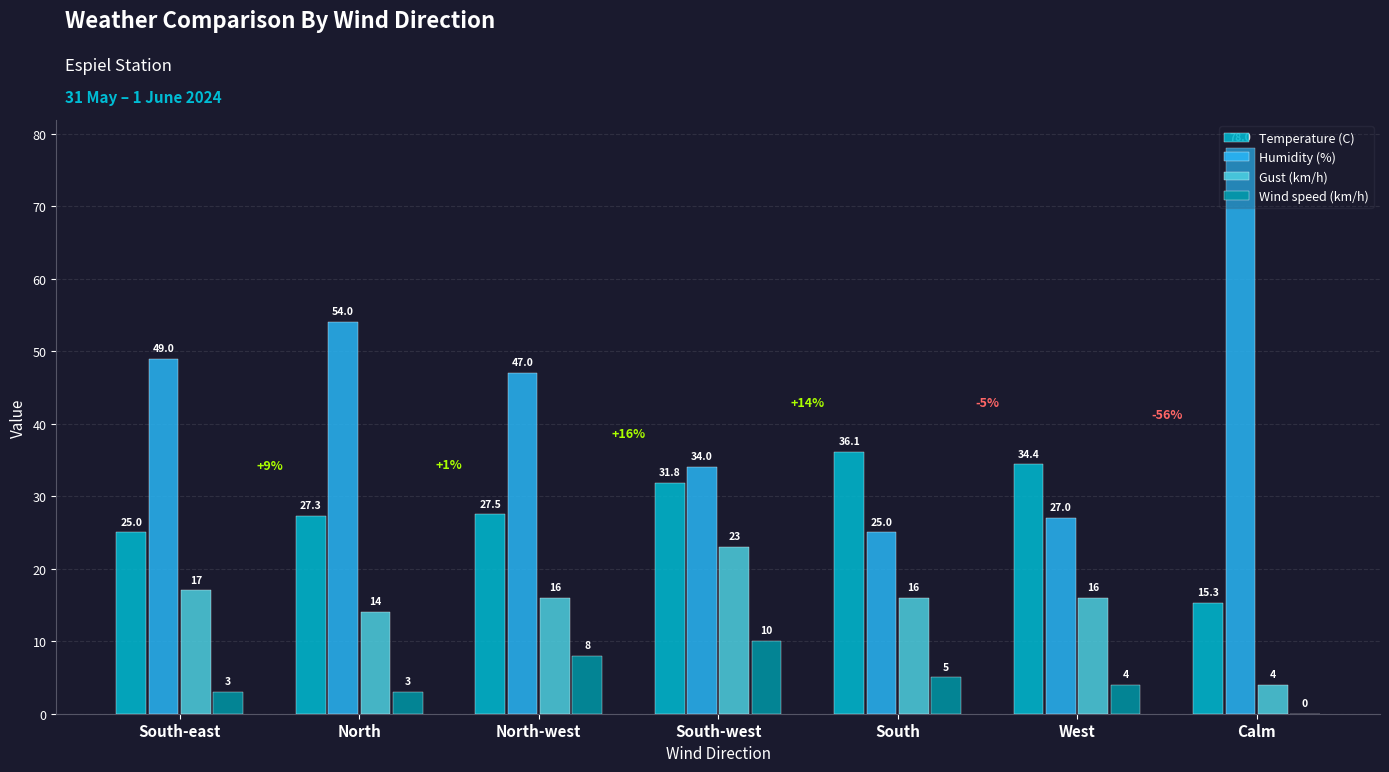

Between South-east and West, which series saw the biggest shift?

Humidity (%)